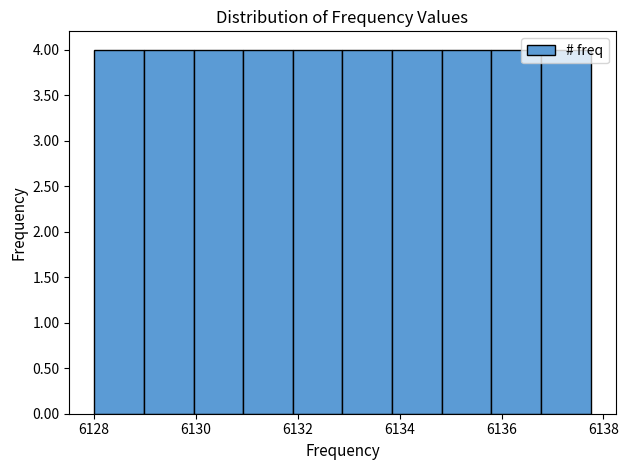

Reading left to right, list every bar in this chart as the range it spans on the x-axis followed by its height. Neither the bar edges nor the heights are printed on the chart, so give them approximately, as read against the axes.

6128.0 to 6129.0: 4
6129.0 to 6130.0: 4
6130.0 to 6131.0: 4
6131.0 to 6132.0: 4
6132.0 to 6132.8: 4
6132.8 to 6133.8: 4
6133.8 to 6134.8: 4
6134.8 to 6135.8: 4
6135.8 to 6136.8: 4
6136.8 to 6137.8: 4